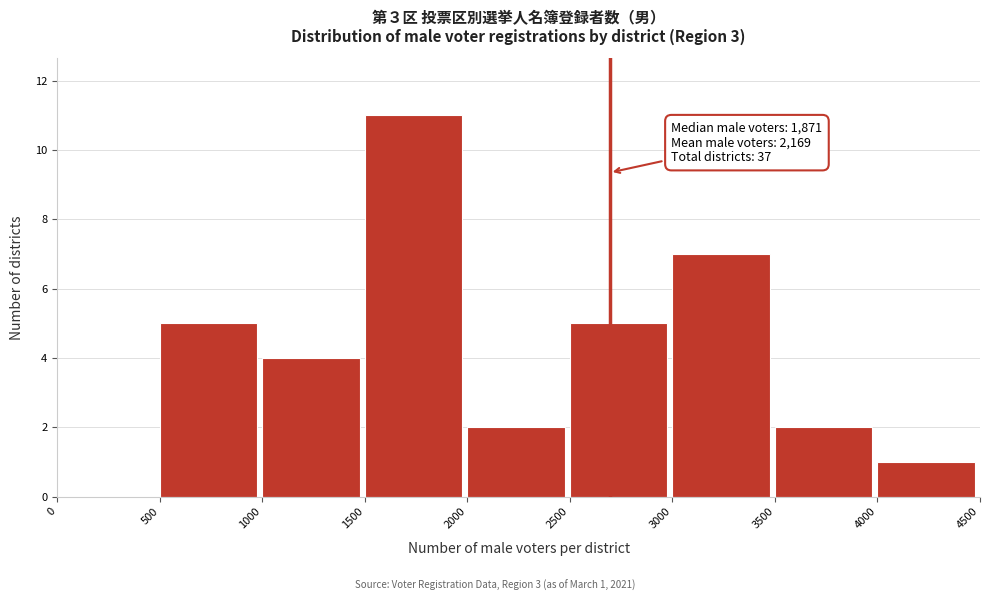

Over which range of the x-axis is the bar tallest?

1500 to 2000